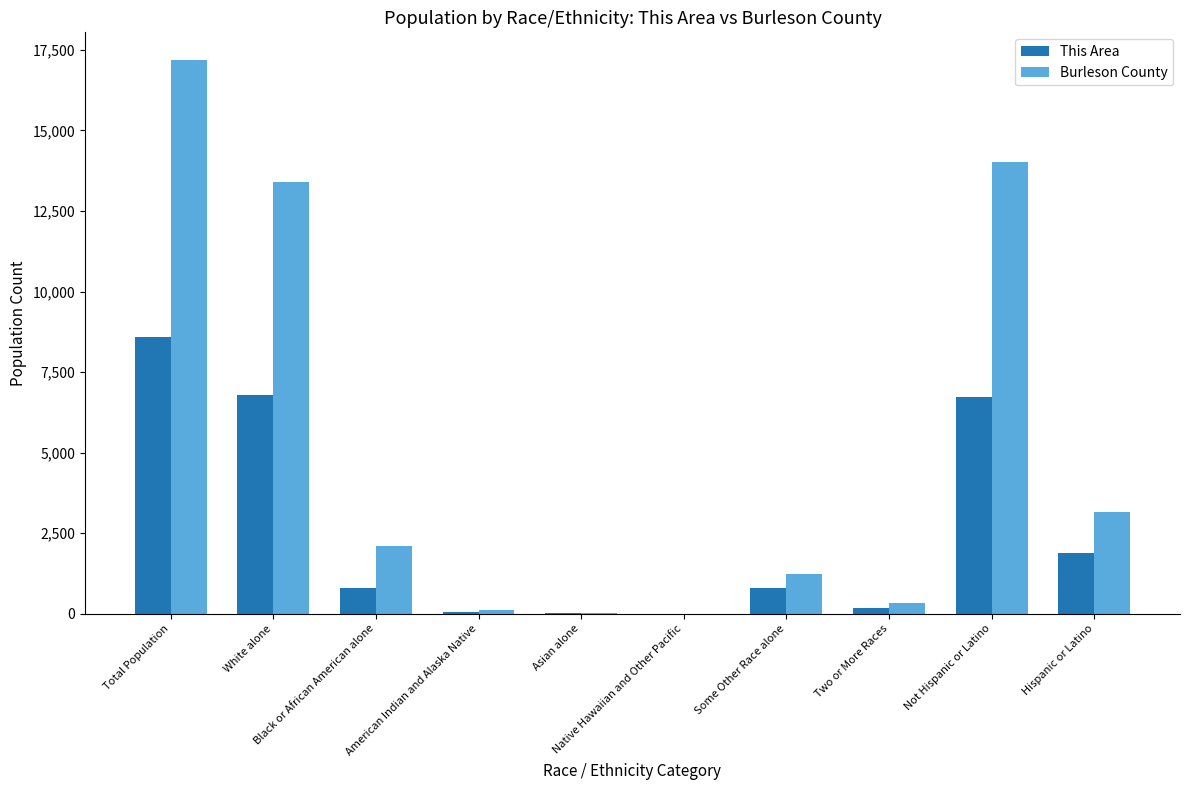

What is the sum of all This Area values?

25809